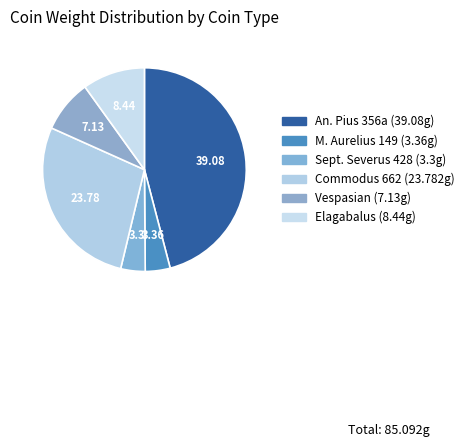

How many slices are in this pie chart?

6